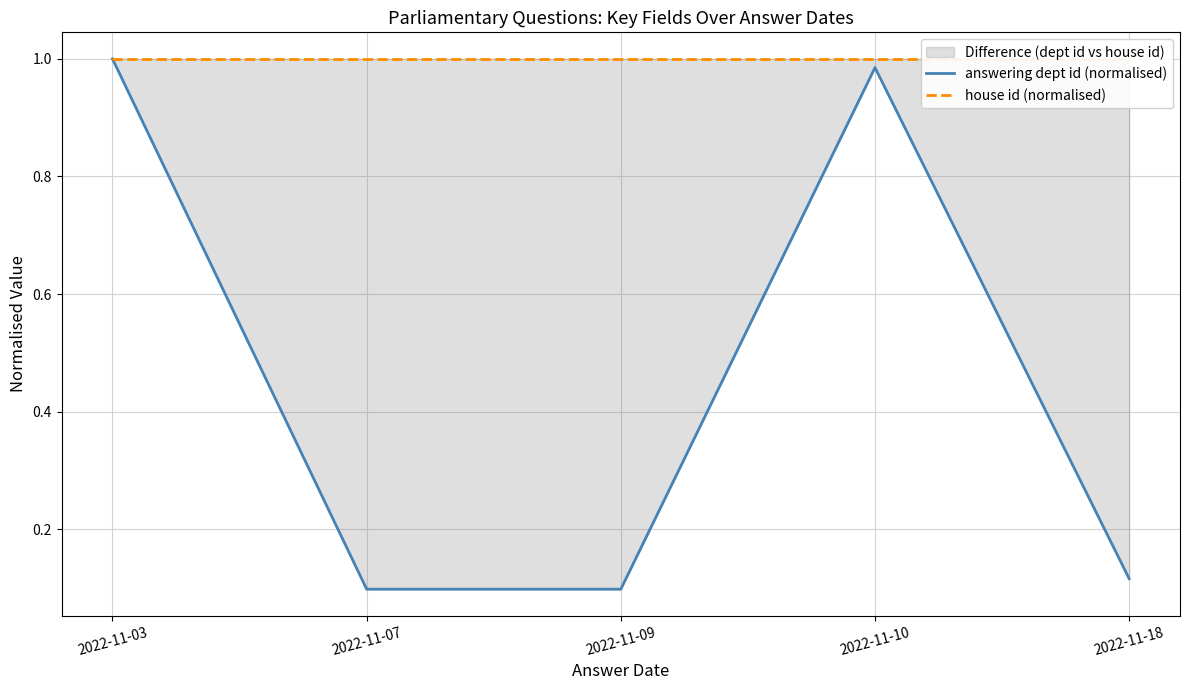

Reading left to right, transcribe all the data shown in this chart.

answering dept id (normalised): 2022-11-03=1.0	2022-11-07=0.1	2022-11-09=0.1	2022-11-10=1.0	2022-11-18=0.1
house id (normalised): 2022-11-03=1.0	2022-11-07=1.0	2022-11-09=1.0	2022-11-10=1.0	2022-11-18=1.0